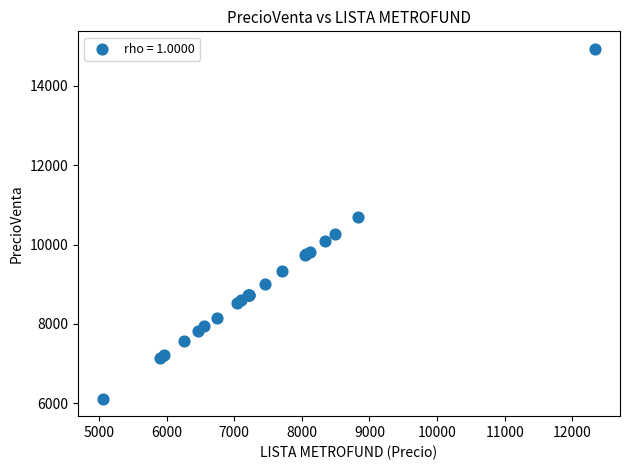

What Y value in the scatter plot is closest to 10523?

10682.3